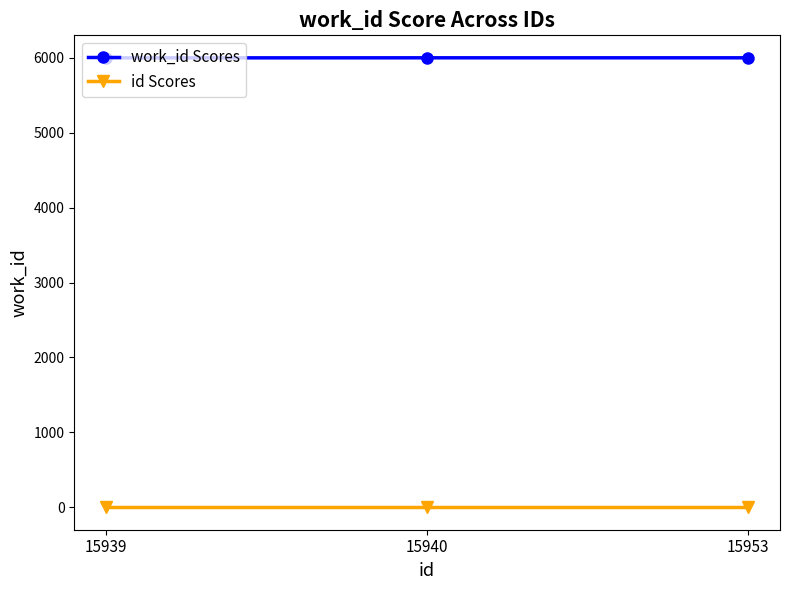

What is the difference between the work_id Scores values at 15940 and 15939?

1